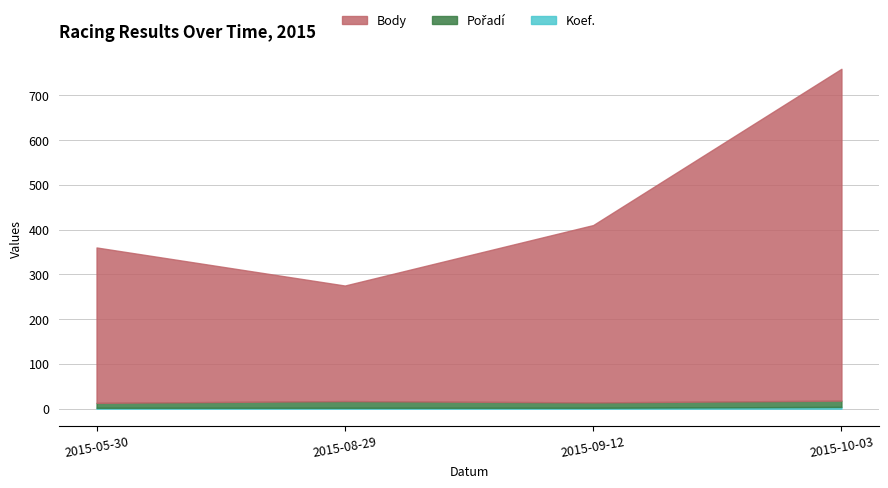

At which category does the chart reach its peak across all series?

2015-10-03